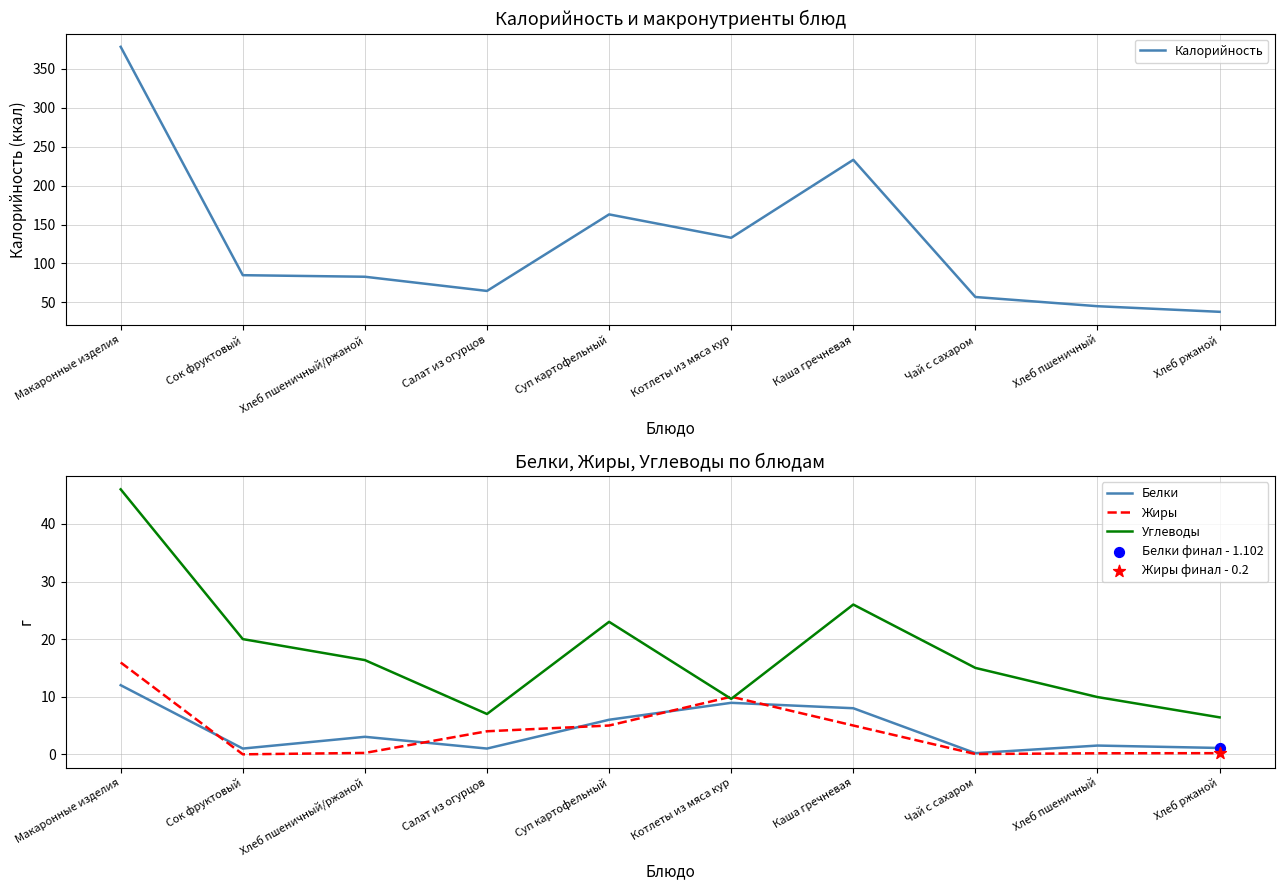

What are all the series names shown in the legend?

Калорийность, Белки, Жиры, Углеводы